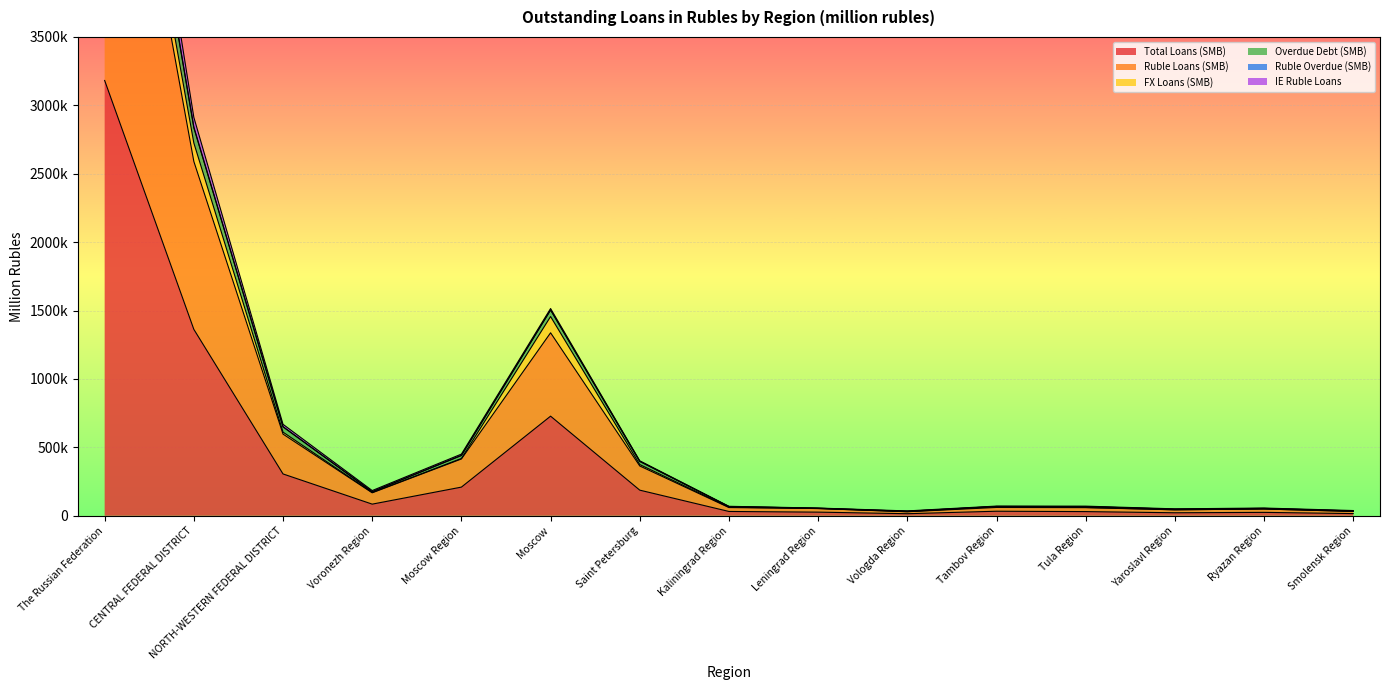

True or false: Overdue Debt (SMB) and Ruble Loans (SMB) intersect in this chart.

False